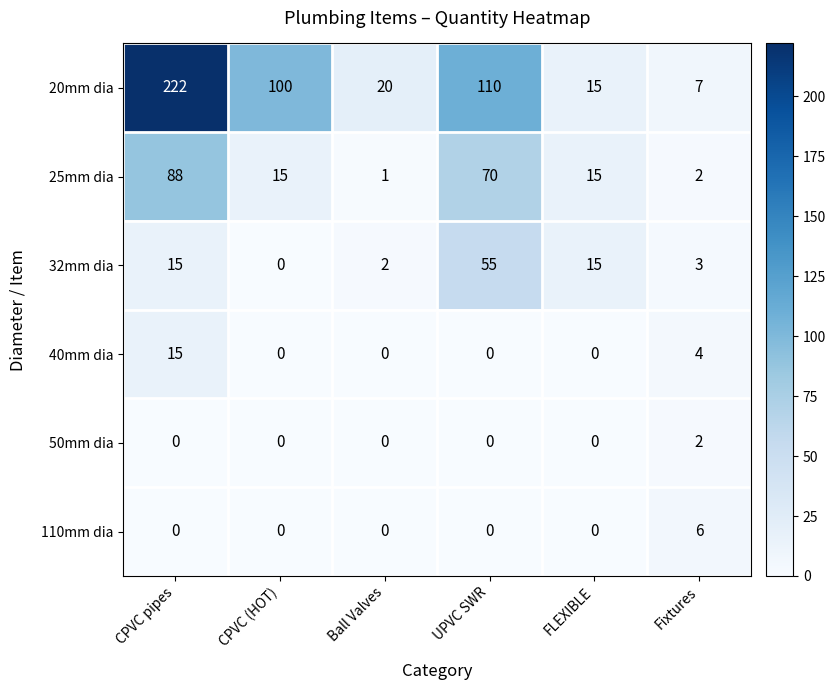

What is the total value across all series at FLEXIBLE?

45